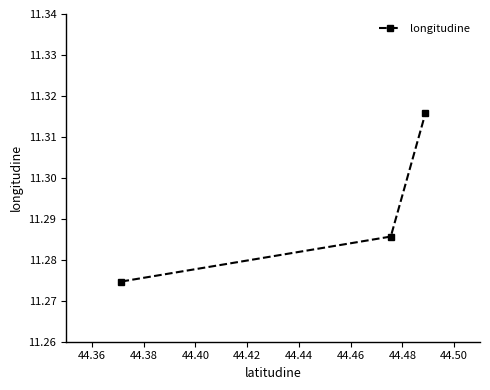

Count the values in the range 11 to 12.

3